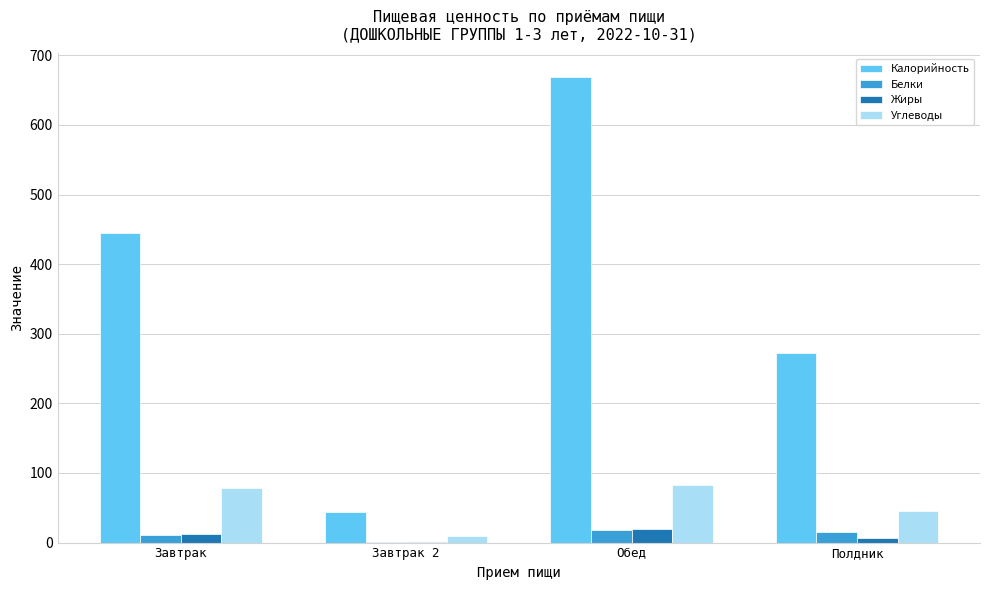

What are all the series names shown in the legend?

Калорийность, Белки, Жиры, Углеводы